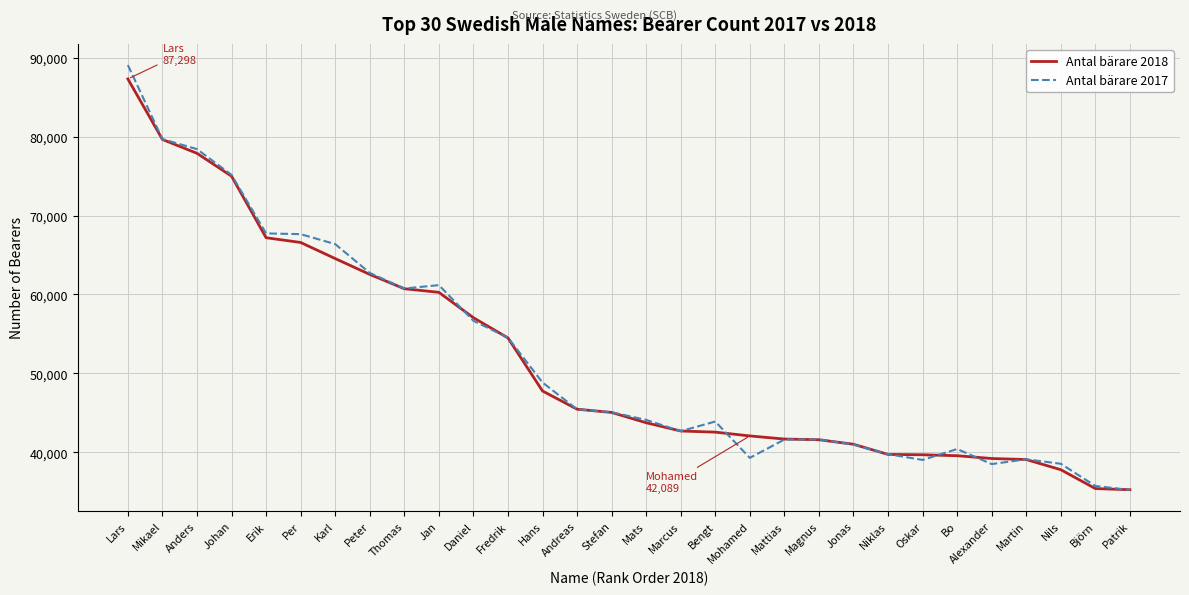

Is the value of Antal bärare 2018 at Martin greater than the value of Antal bärare 2017 at Bengt?

No